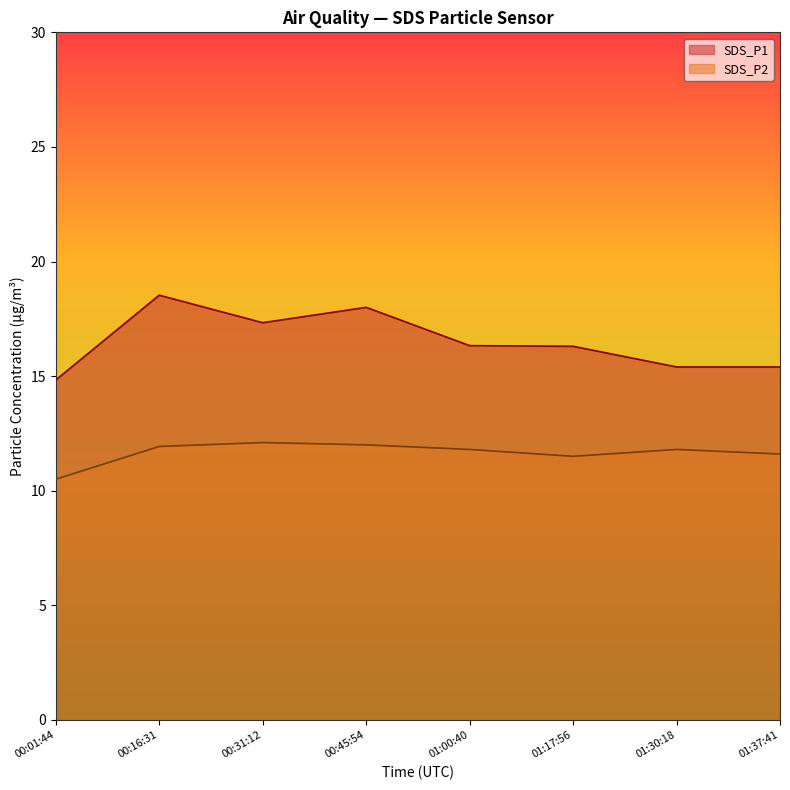

Where does the SDS_P2 series first go above 11?

00:16:31